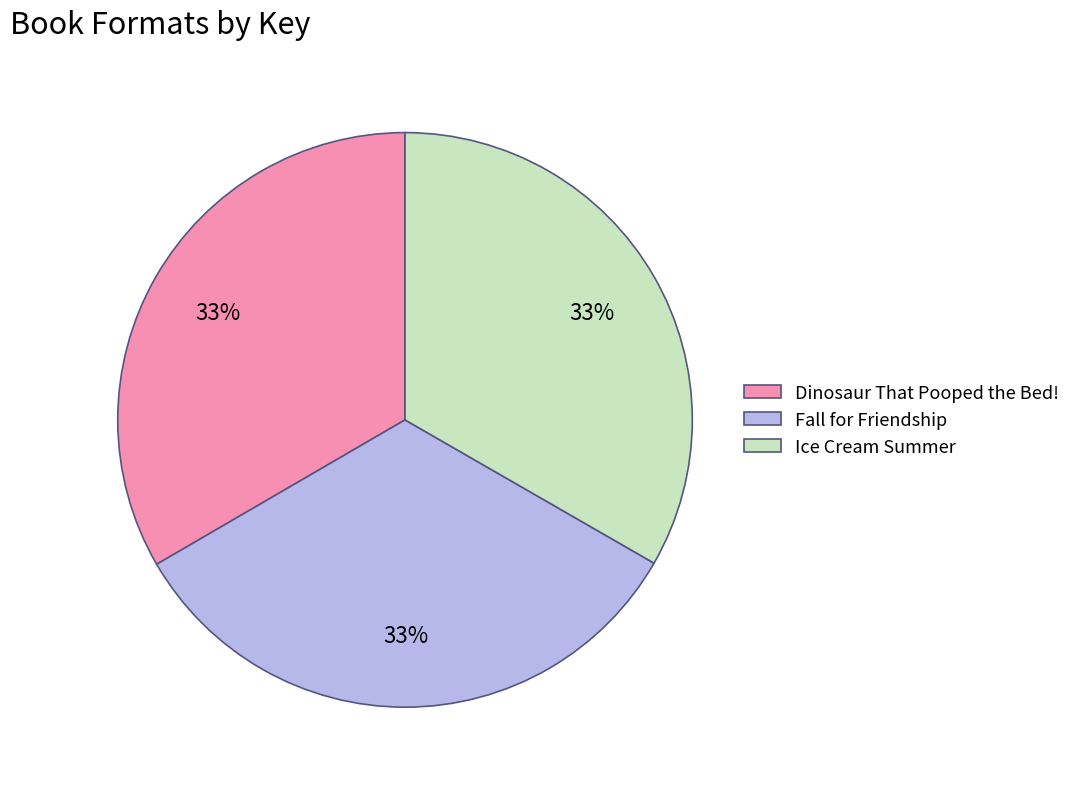

The Ice Cream Summer slice represents 26% of the pie. True or false?

False